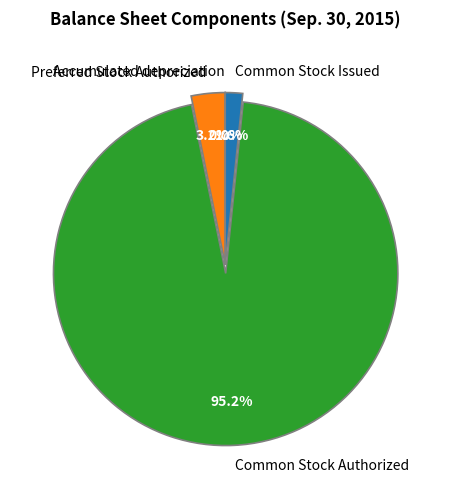

Which category accounts for the majority?

Common Stock Authorized